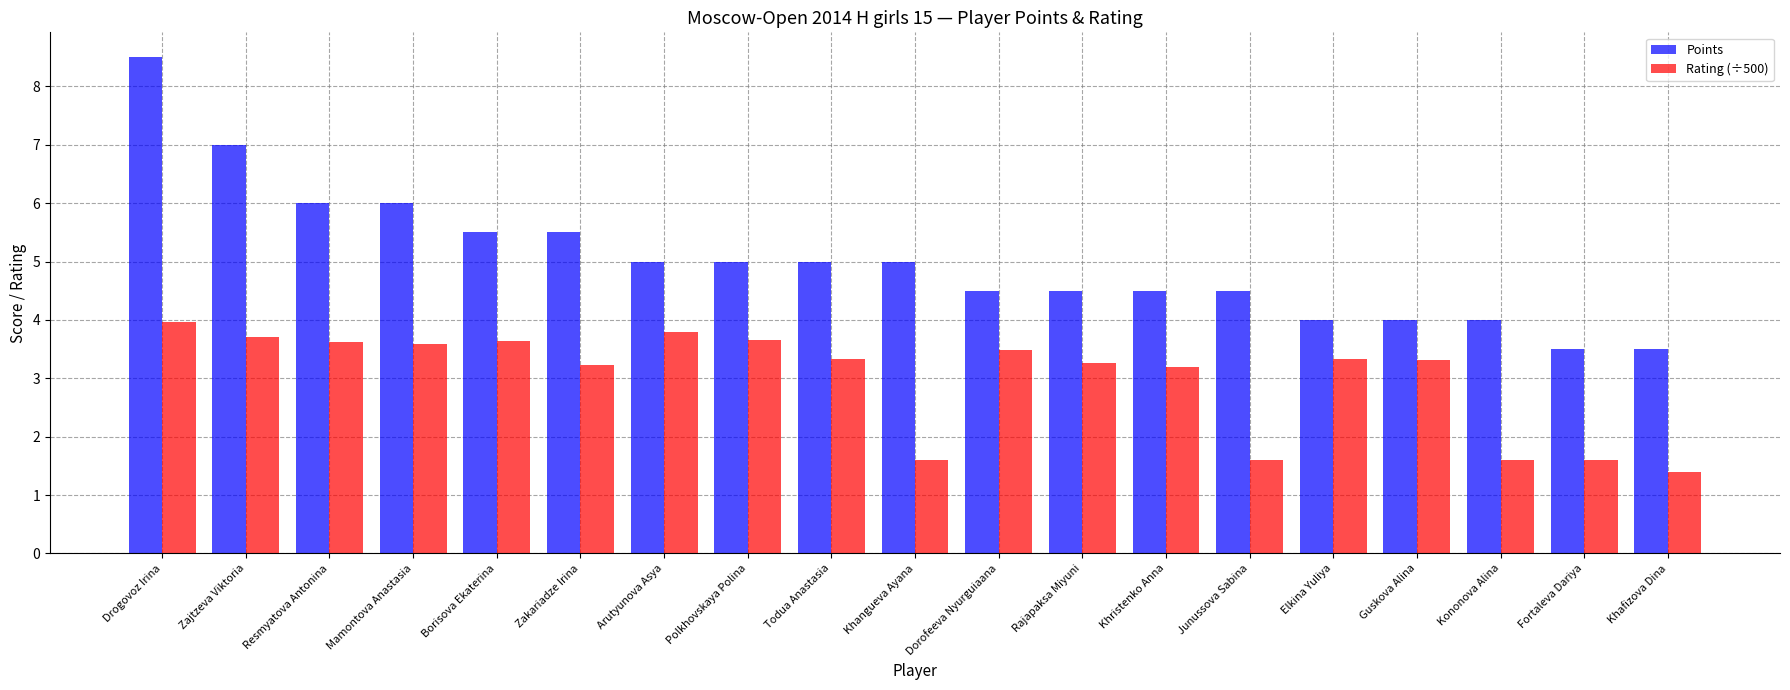

Count the number of data series in this chart.

2